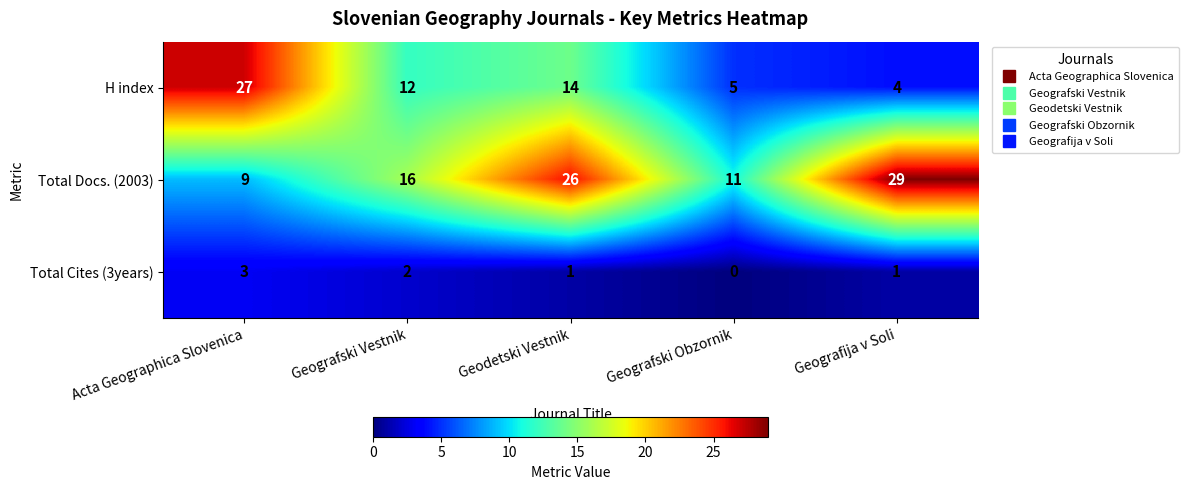

At which category is the sum across all series the highest?

Geodetski Vestnik